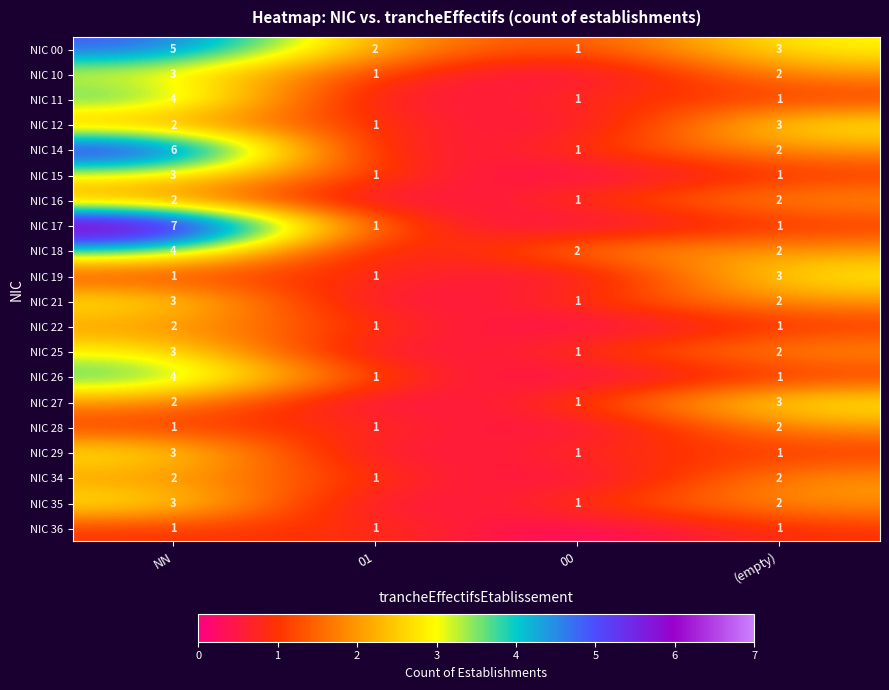

True or false: NIC 25 has a value of 2 at 00.

False